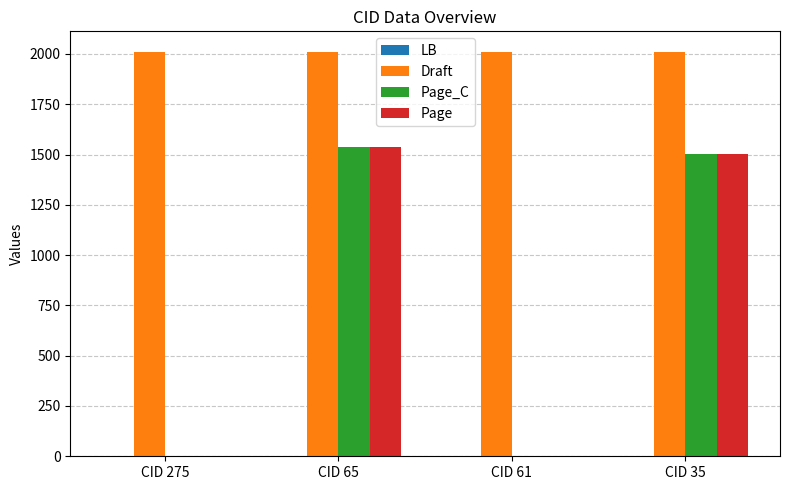

Reading left to right, transcribe all the data shown in this chart.

Draft: CID 275=2012	CID 65=2012	CID 61=2012	CID 35=2012
Page_C: CID 275=0	CID 65=1537	CID 61=0	CID 35=1504
Page: CID 275=0	CID 65=1537	CID 61=0	CID 35=1504